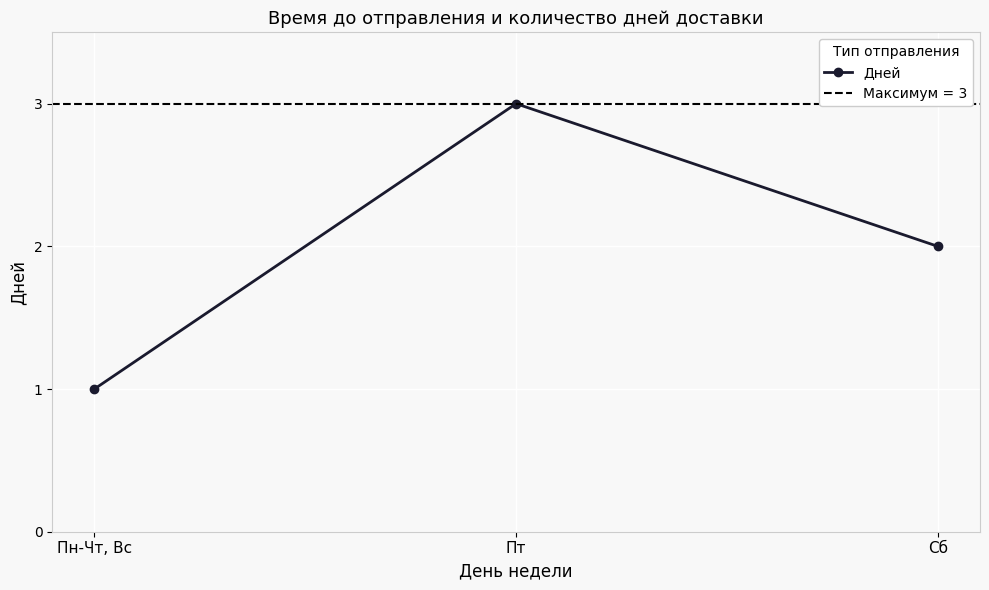

Is this an area chart (filled region under the line)?

No